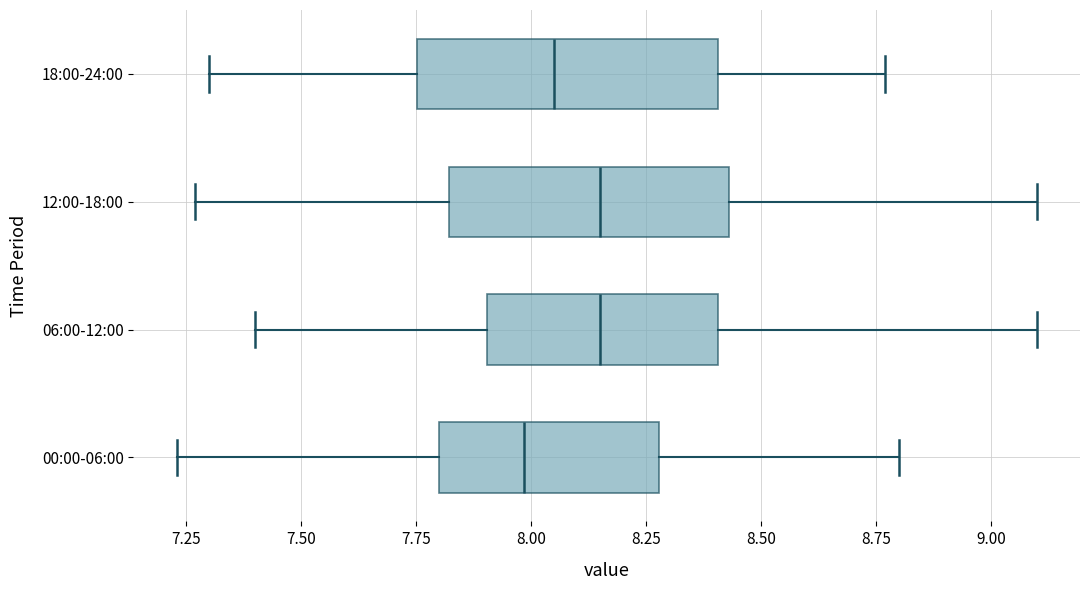

Reading bottom to top, read every box against the x-axis: the position of its median line, the range the box covers, and the ends of its whiskers. The values are not printed on the chart, so give them approximately, as read against the axis.

00:00-06:00: median 8.00, box 7.80 to 8.30, whiskers 7.25 to 8.80
06:00-12:00: median 8.15, box 7.90 to 8.40, whiskers 7.40 to 9.10
12:00-18:00: median 8.15, box 7.80 to 8.45, whiskers 7.25 to 9.10
18:00-24:00: median 8.05, box 7.75 to 8.40, whiskers 7.30 to 8.75